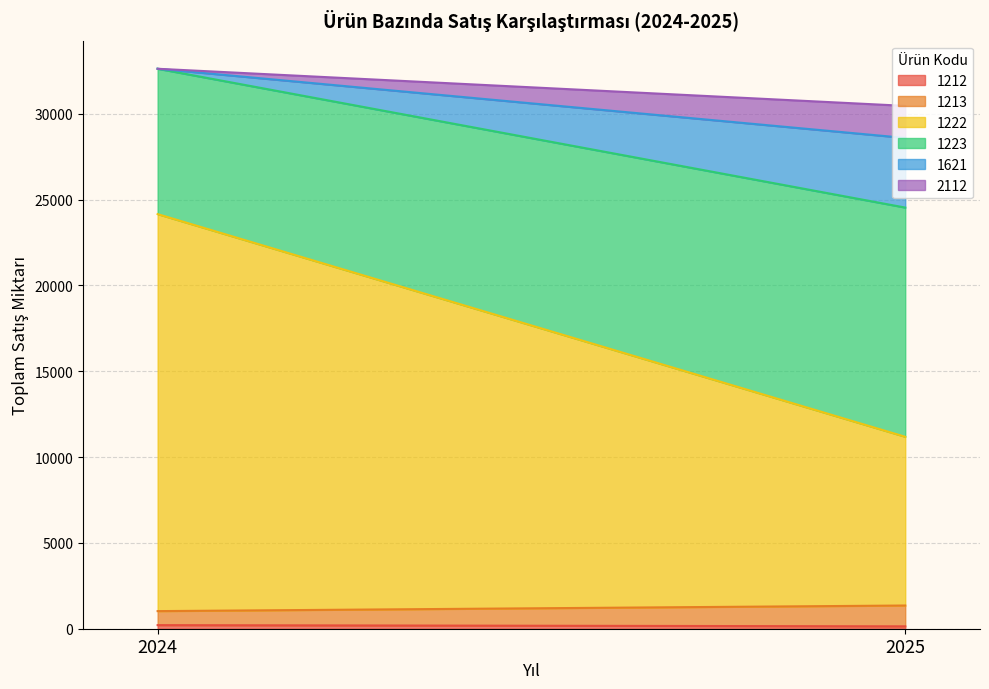

What is the maximum value for 2112?

1869